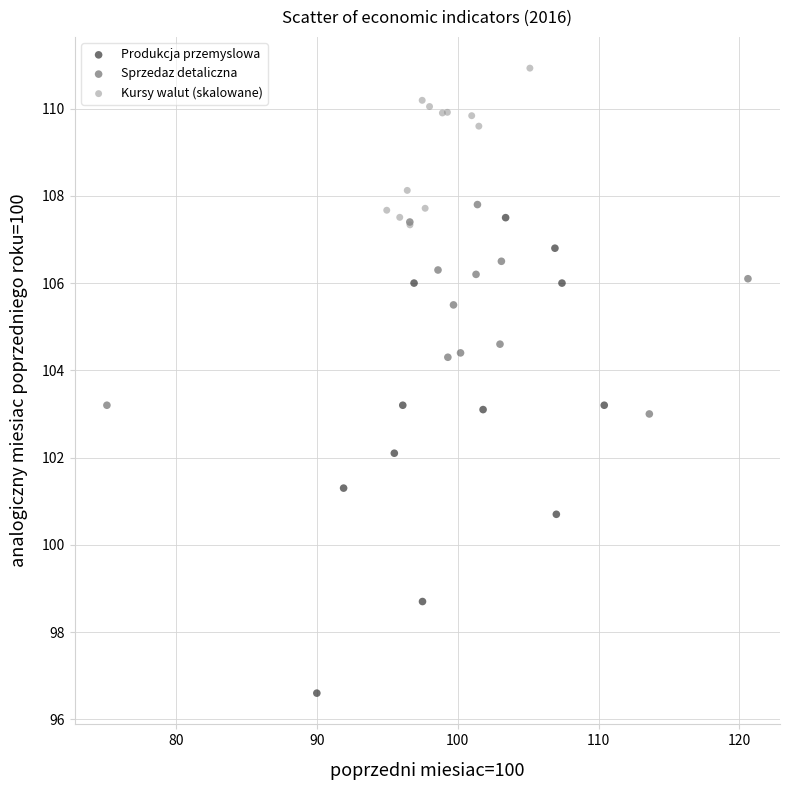

Which series has the widest spread of Y values?

Produkcja przemyslowa